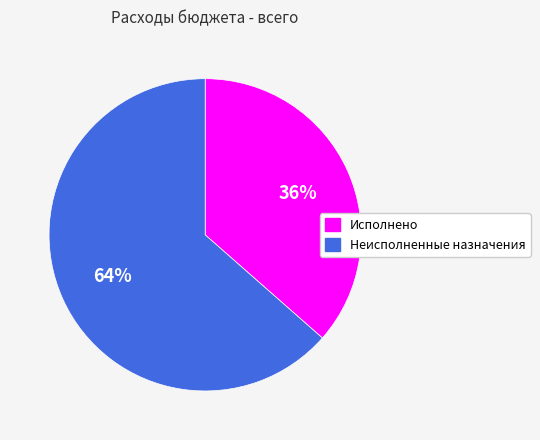

The Исполнено slice represents 36% of the pie. True or false?

True